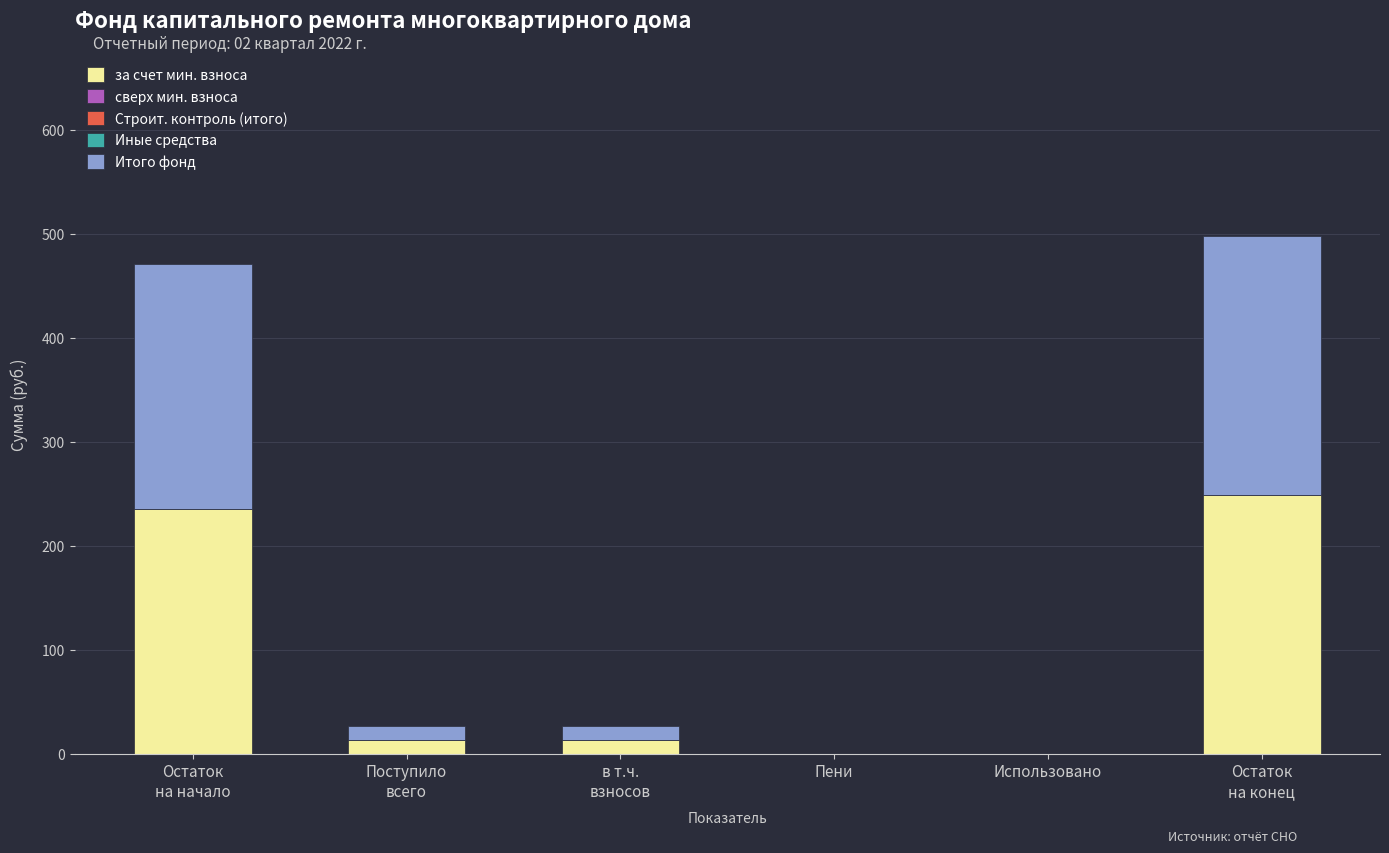

What is the highest value of the за счет мин. взноса series?

248.8